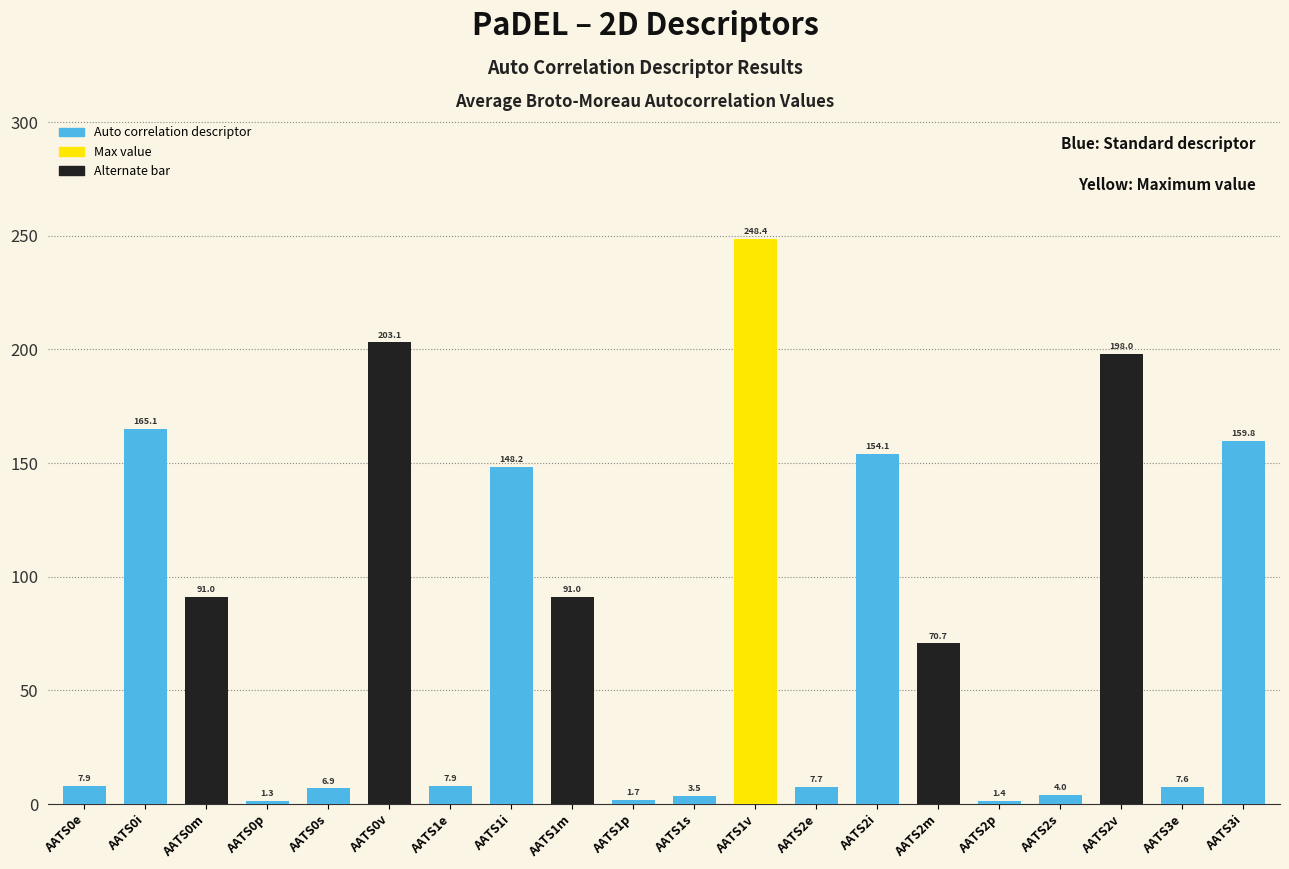

What is the ratio of the value at AATS1m to the value at AATS2i?

0.6